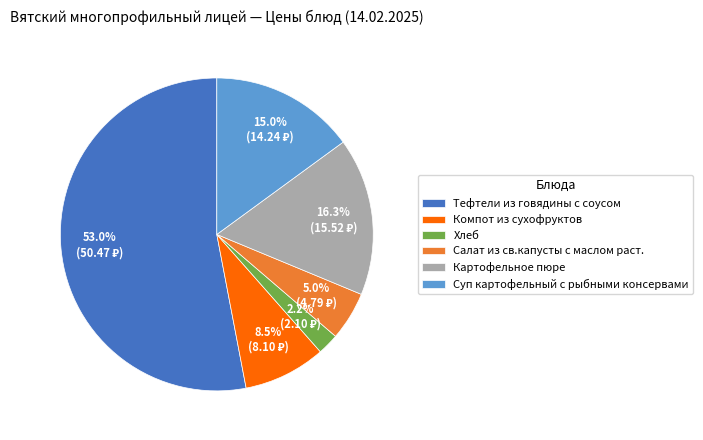

True or false: Хлеб accounts for 2% of the total.

True